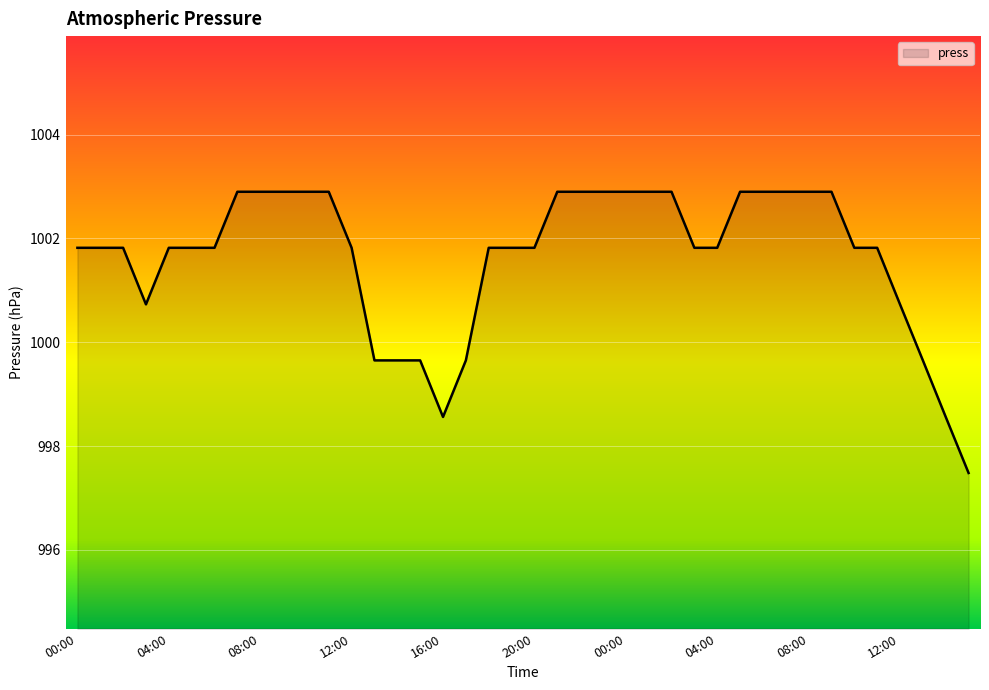

What is the minimum value shown in the chart?

997.5